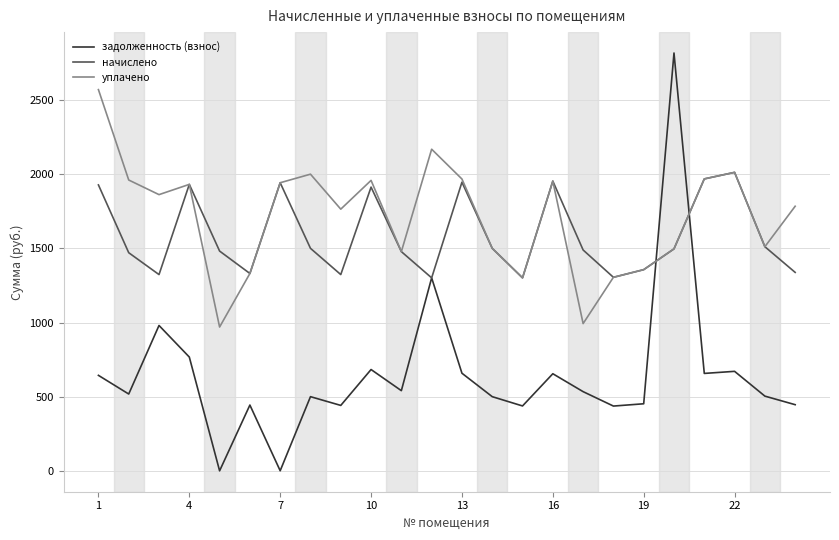

How many values in the задолженность (взнос) series exceed 534?

12